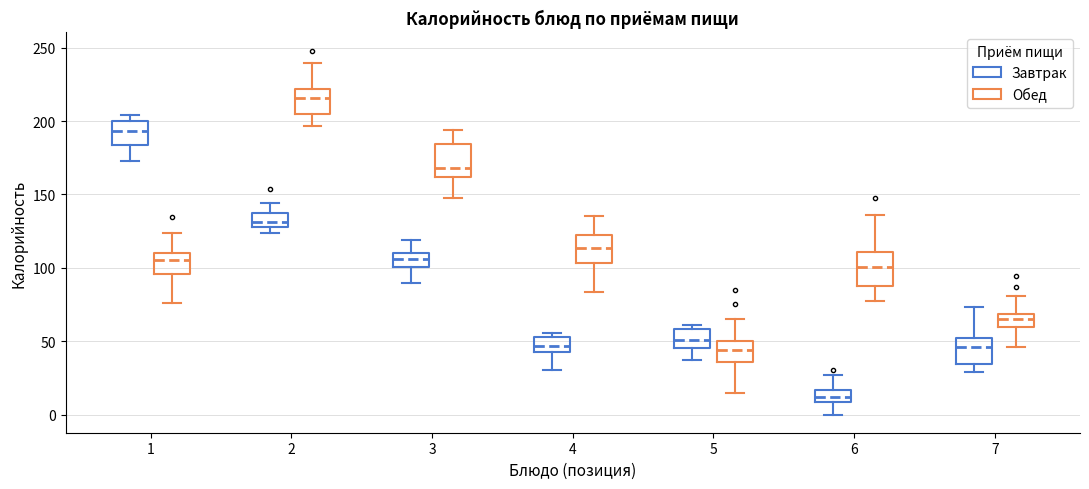

Where does the upper whisker of the box for 2 (Обед) end on the y-axis? The values are not printed on the chart, so give them approximately, as read against the axis.

240